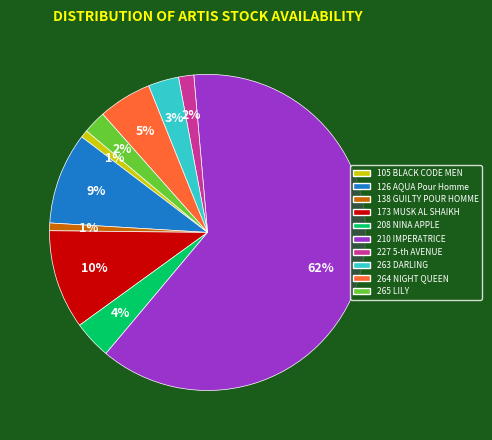

To the nearest percent, what is the combined percentage of 126 AQUA Pour Homme and 138 GUILTY POUR HOMME?

10%